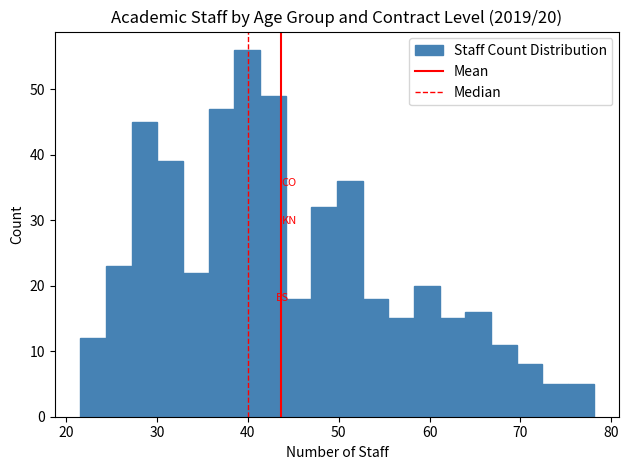

Read against the x-axis, roughly where is the centre of the tallest bar?

40